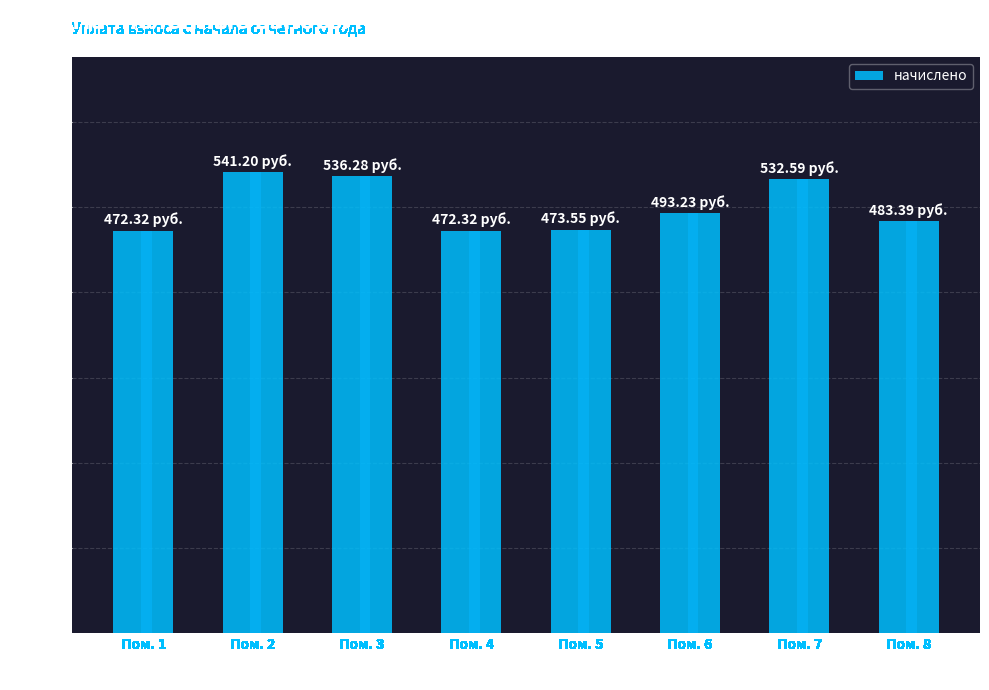

How many bars are there in total?

8